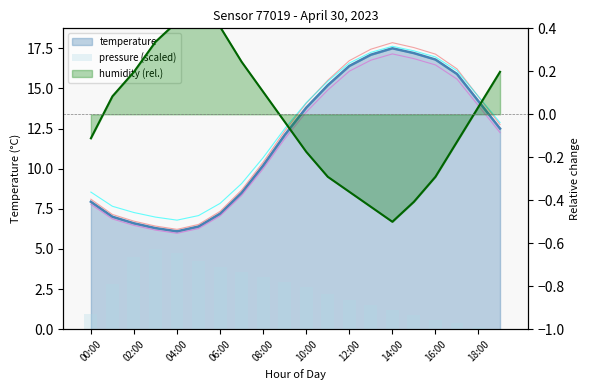

Where is the data nearest to the value 2?

12:00